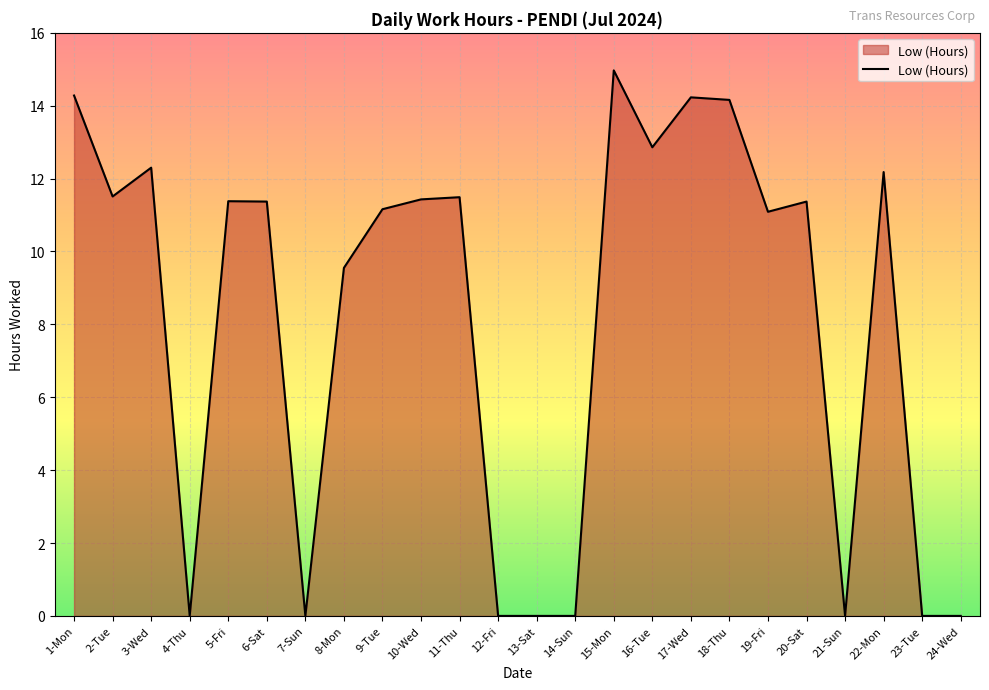

What is the maximum value shown in the chart?

15.0